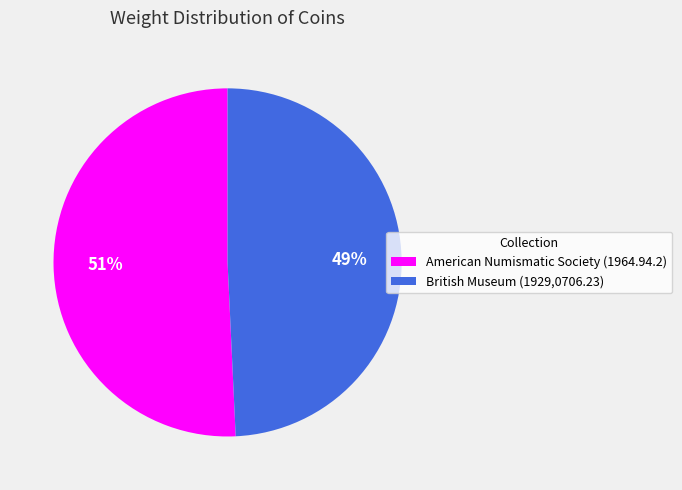

Which slice is the largest?

American Numismatic Society (1964.94.2)